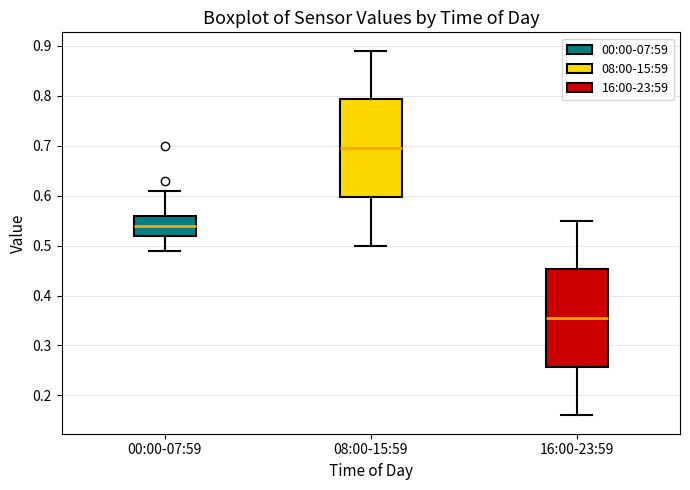

Reading left to right, read every box against the y-axis: the position of its median line, the range the box covers, and the ends of its whiskers. The values are not printed on the chart, so give them approximately, as read against the axis.

00:00-07:59: median 0.54, box 0.52 to 0.56, whiskers 0.49 to 0.61
08:00-15:59: median 0.70, box 0.60 to 0.79, whiskers 0.50 to 0.89
16:00-23:59: median 0.36, box 0.26 to 0.45, whiskers 0.16 to 0.55